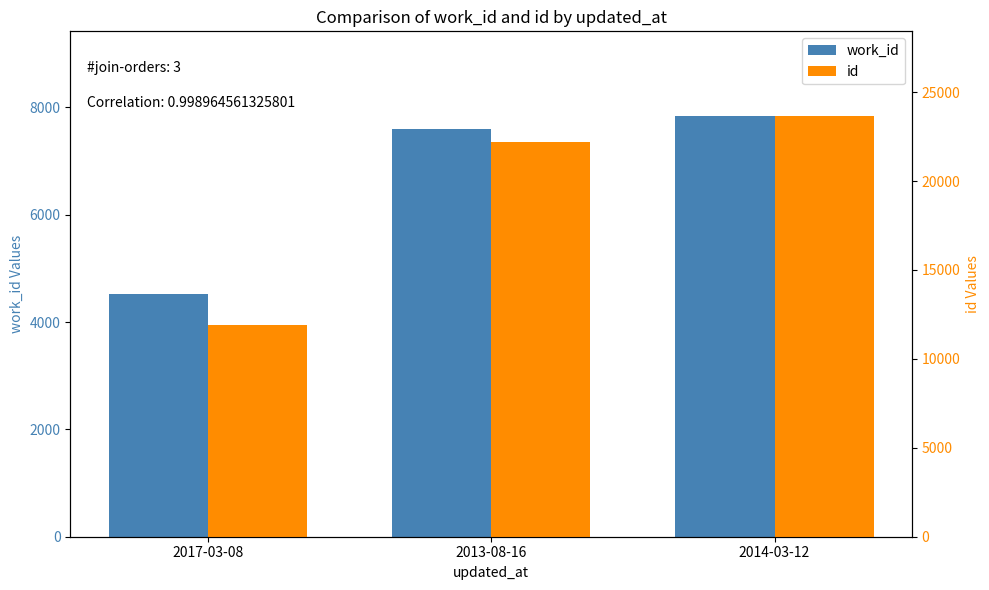

The value of work_id at 2013-08-16 is 4671. True or false?

False